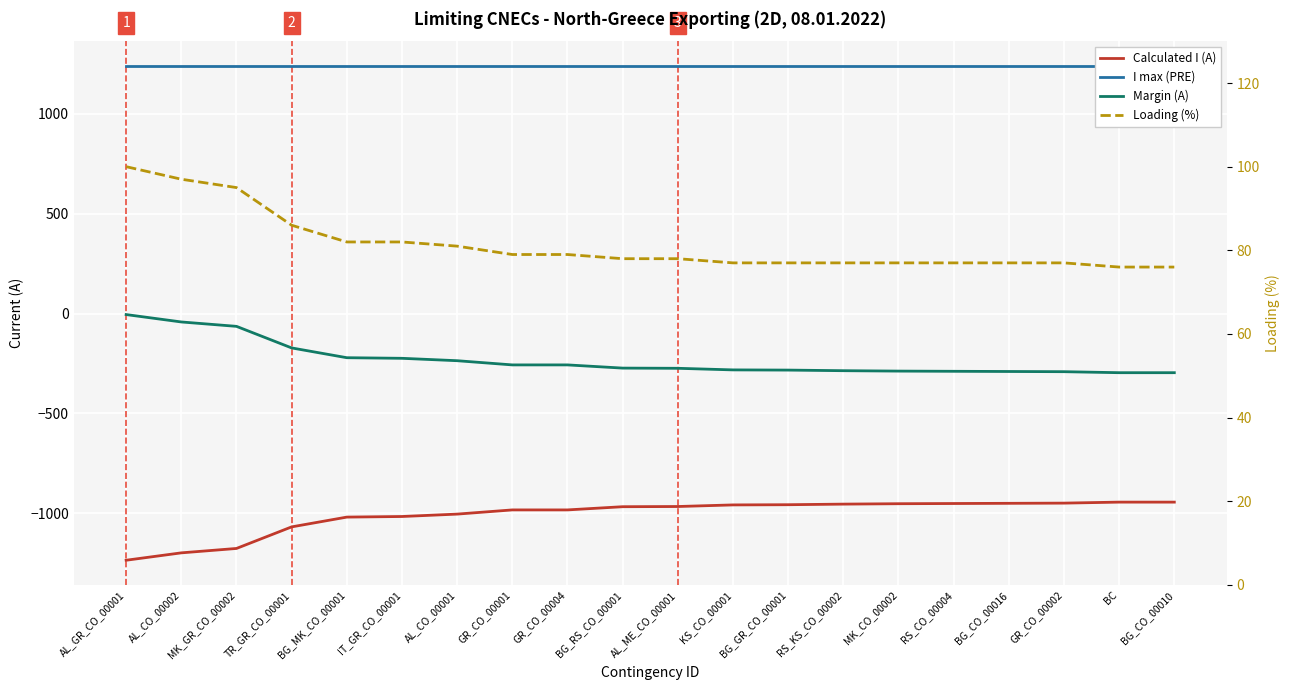

What position from the left is AL_ME_CO_00001?

11